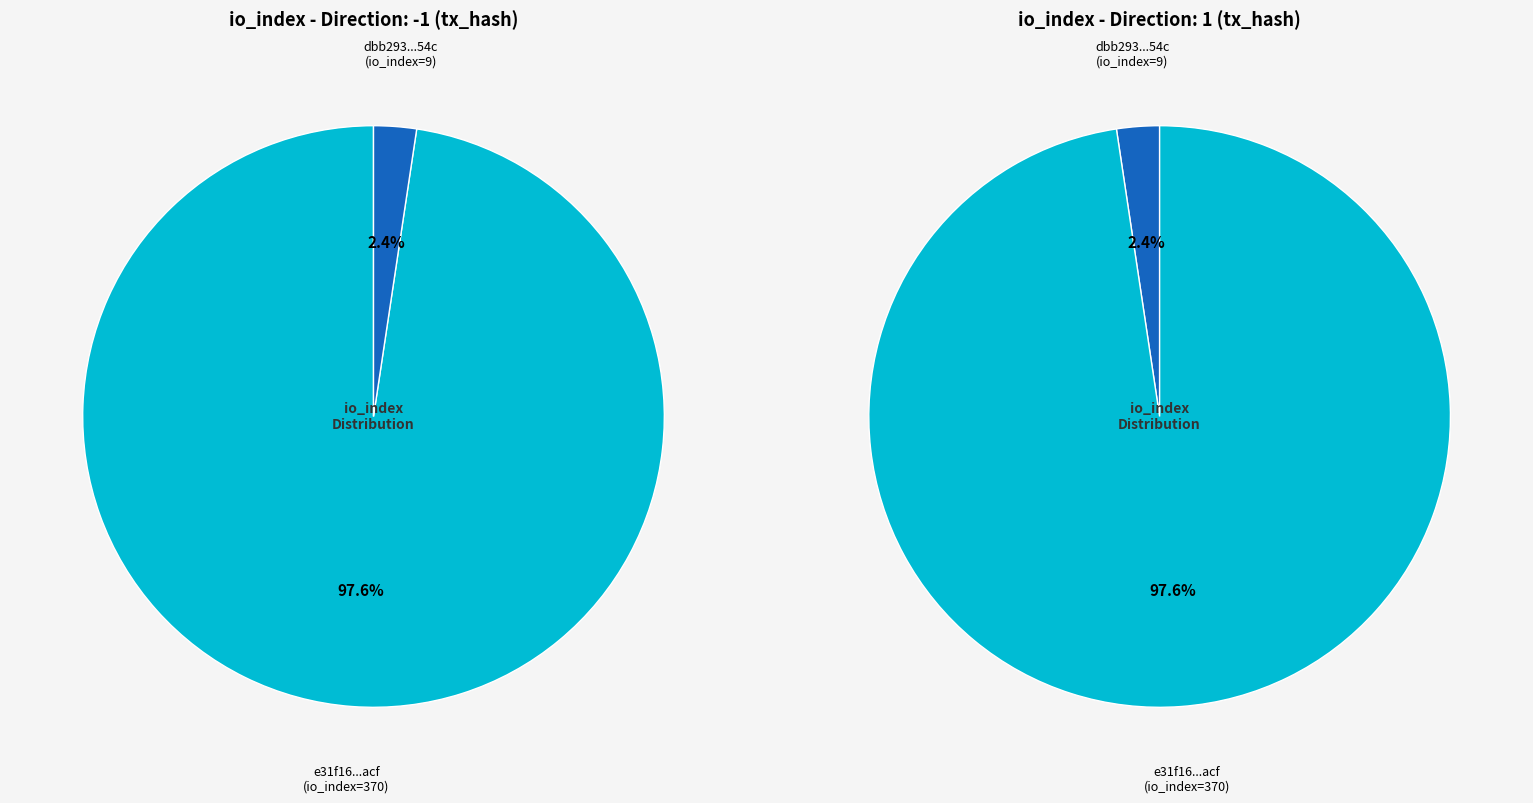

Between 370 and 9, which is larger?

370